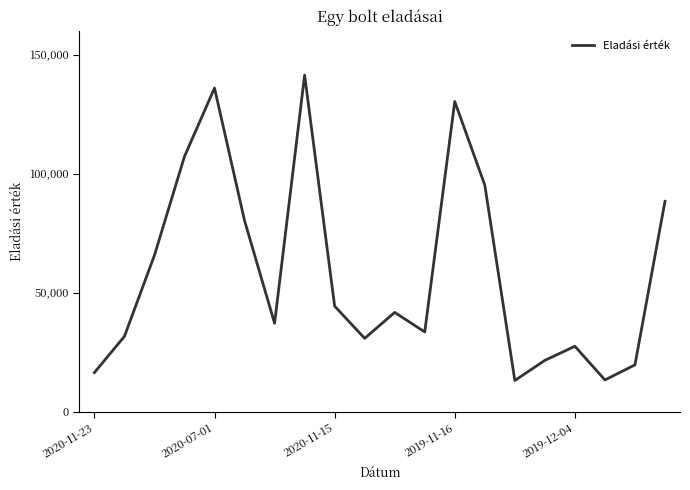

What is the greatest value displayed?

141397